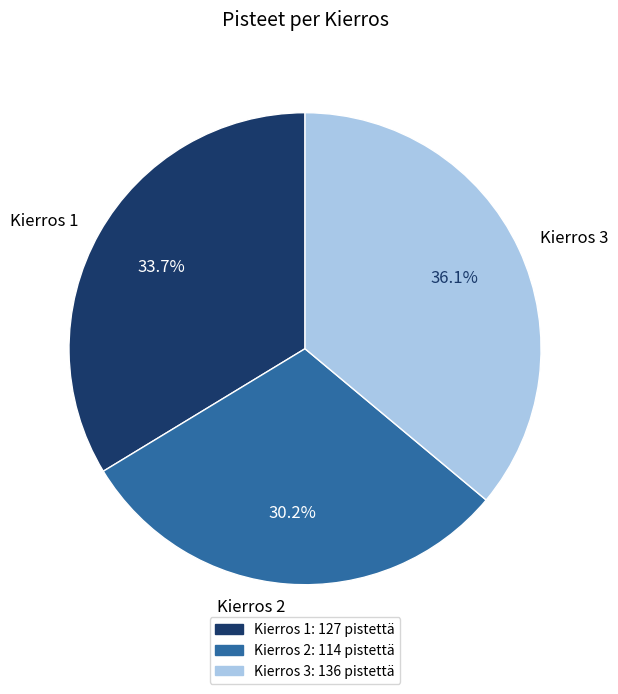

What is the ratio of the value at Kierros 2 to the value at Kierros 3?

0.8